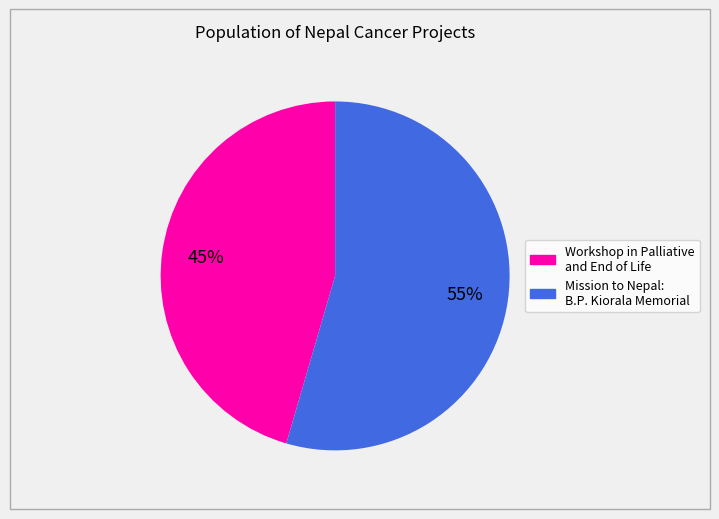

Rank the categories by value from lowest to highest.

Workshop in Palliative and End of Life, Mission to Nepal: B.P. Kiorala Memorial